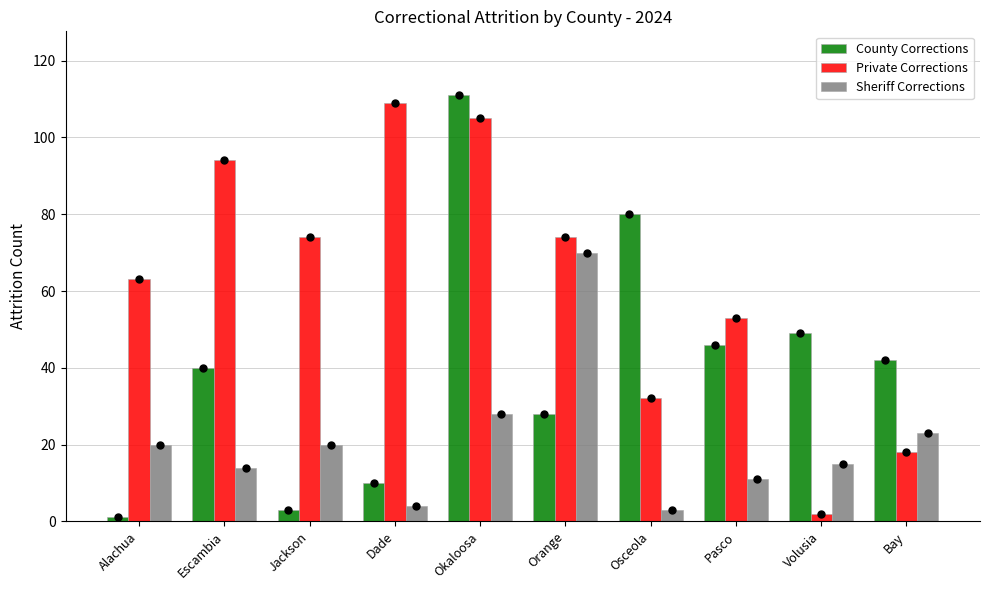

Which series has the largest total across all categories?

Private Corrections